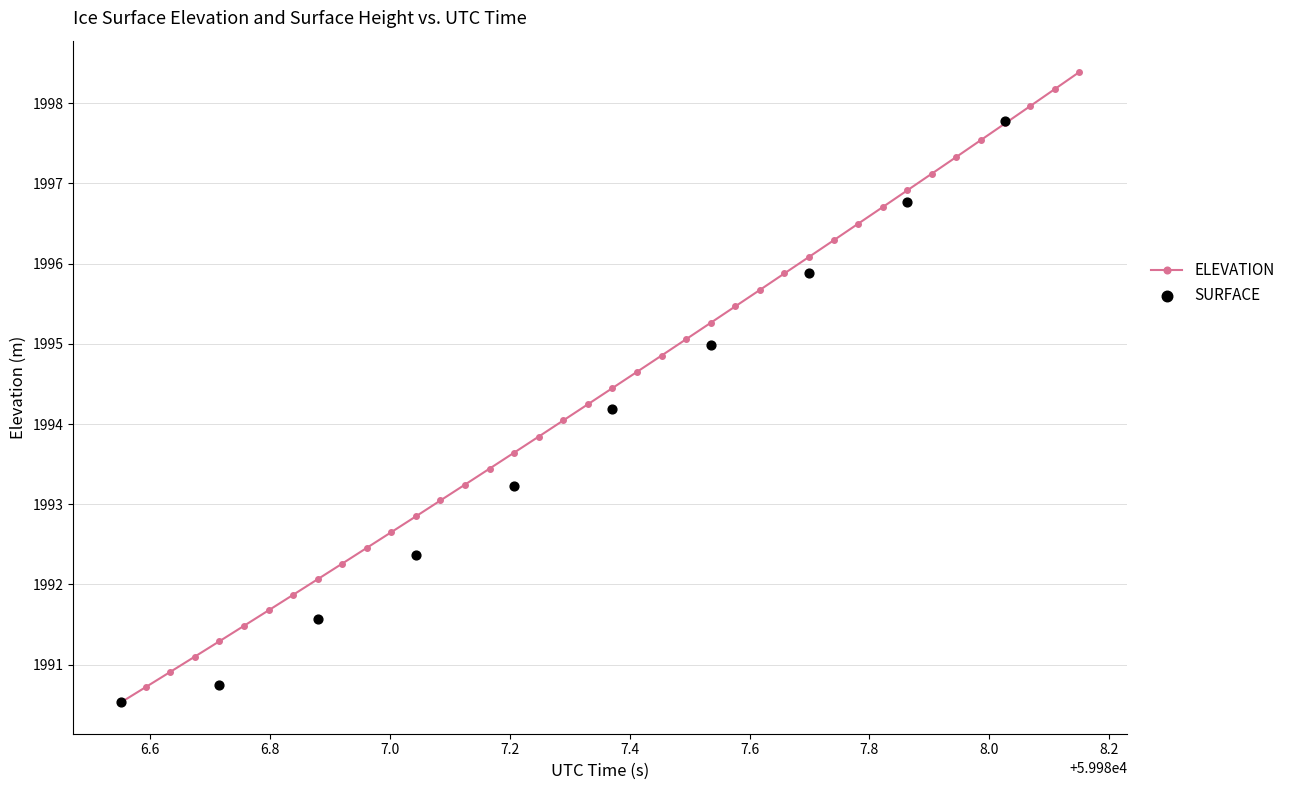

What is the change in value from 59986.7161 to 59987.7401?

+5.0